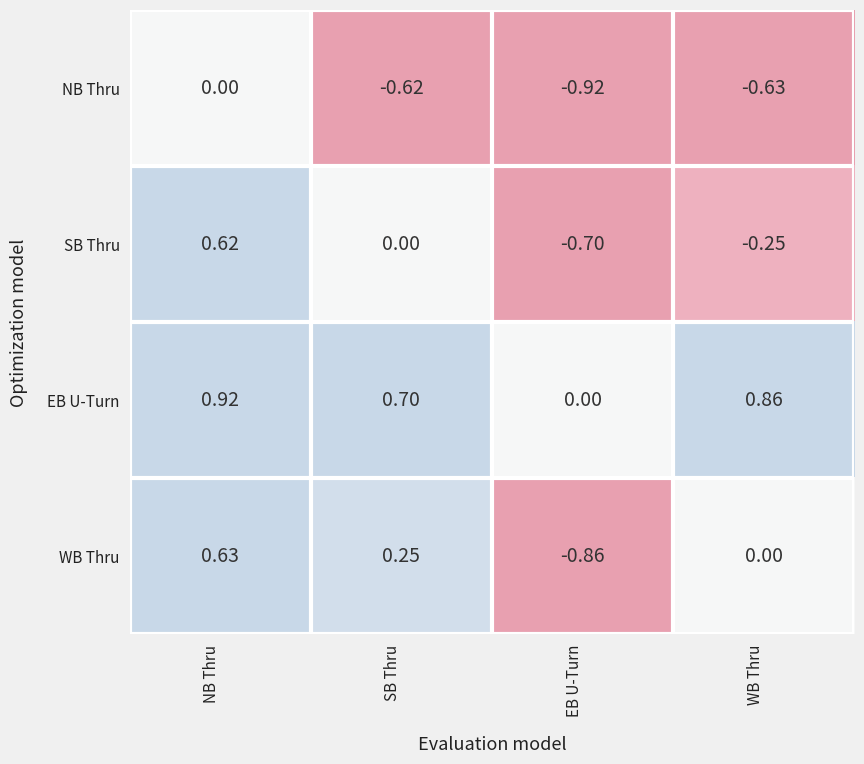

At which category is the sum across all series the highest?

NB Thru